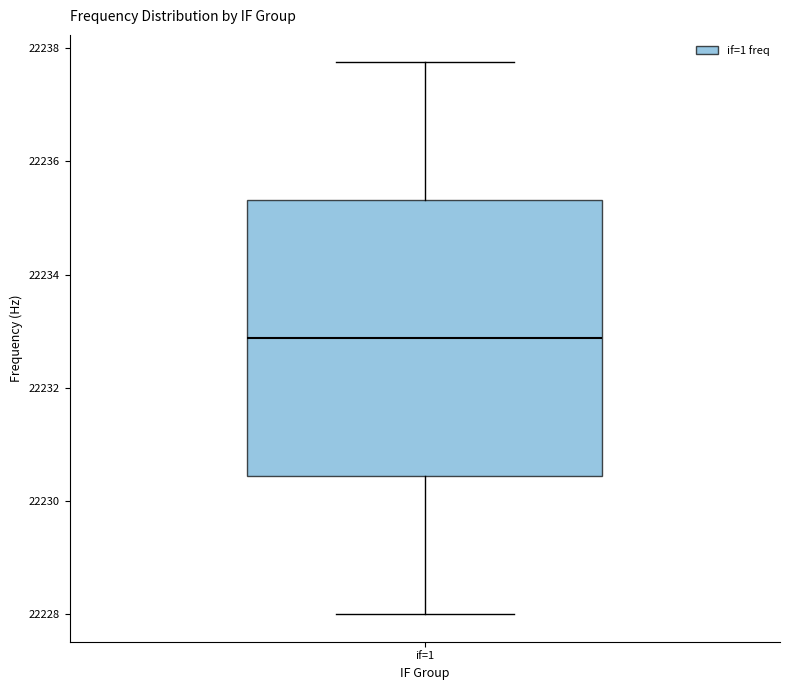

Where is the lower edge of the box for if=1 on the y-axis? The values are not printed on the chart, so give them approximately, as read against the axis.

22230.4